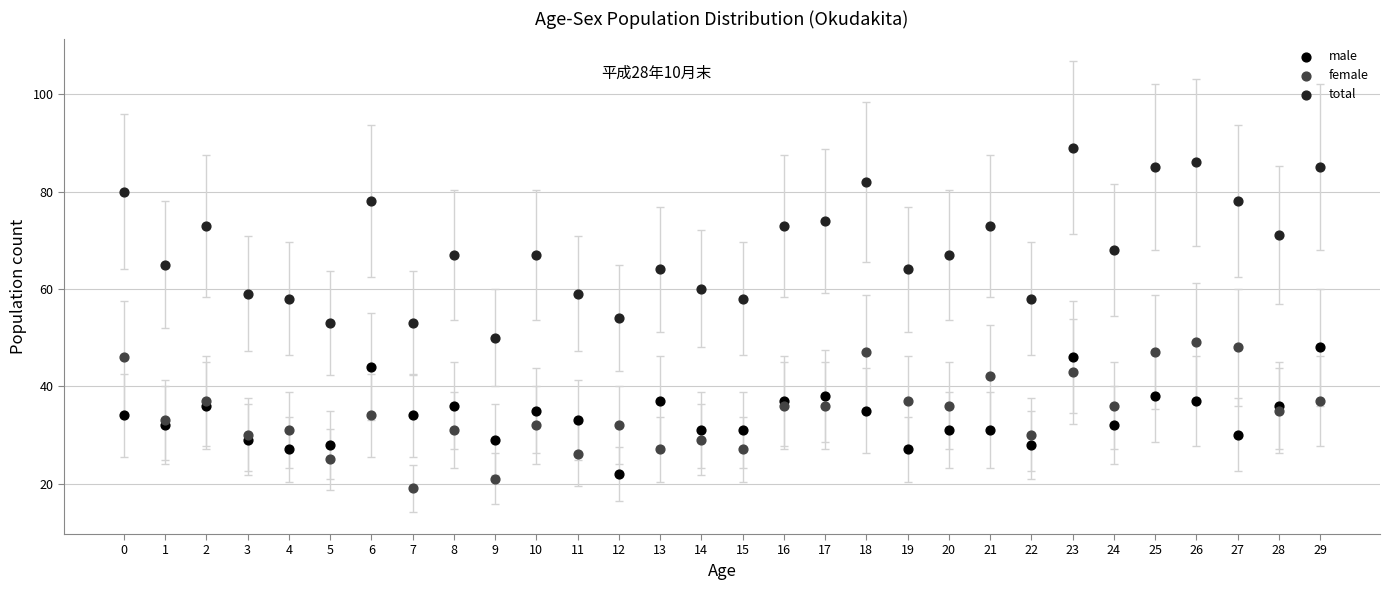

Which series has the largest Y range (max minus min)?

total